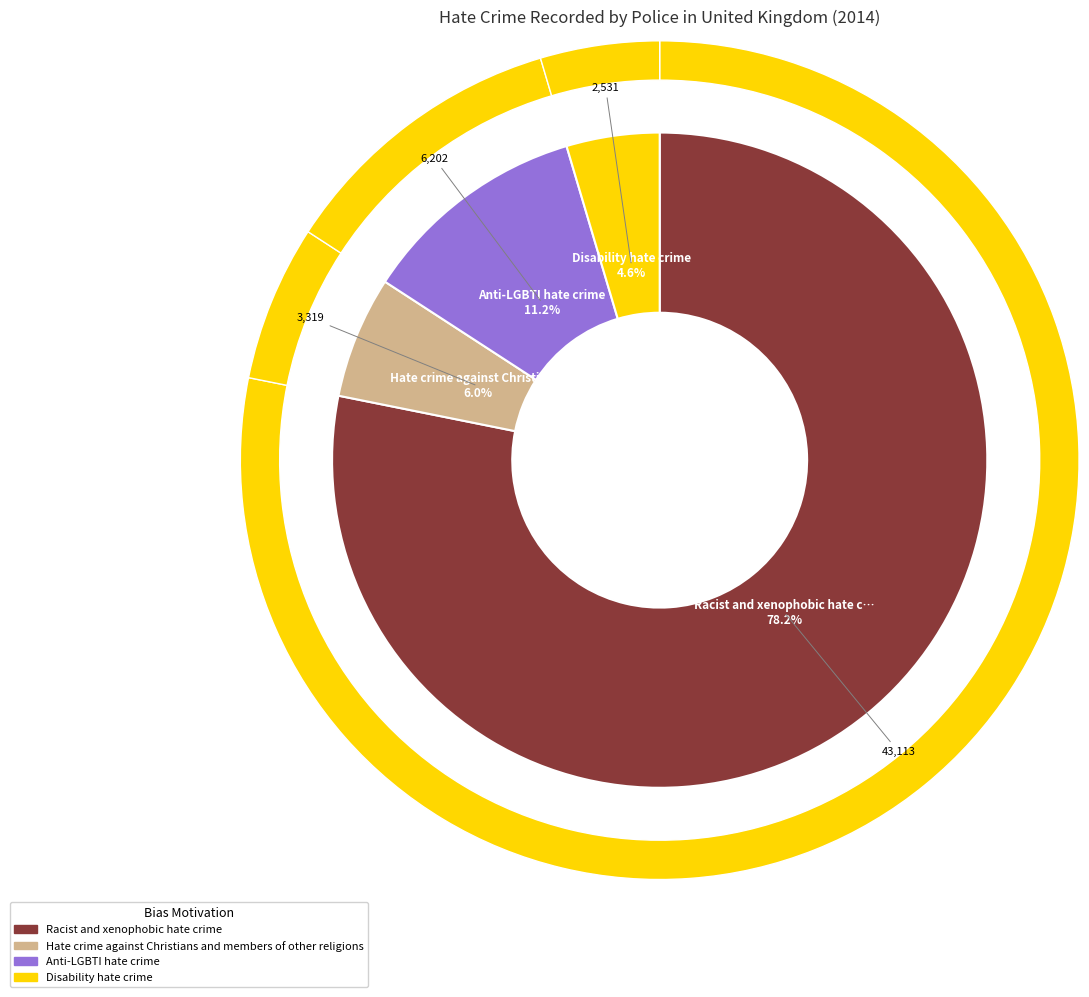

Does Racist and xenophobic hate crime account for over 50% of the chart?

Yes